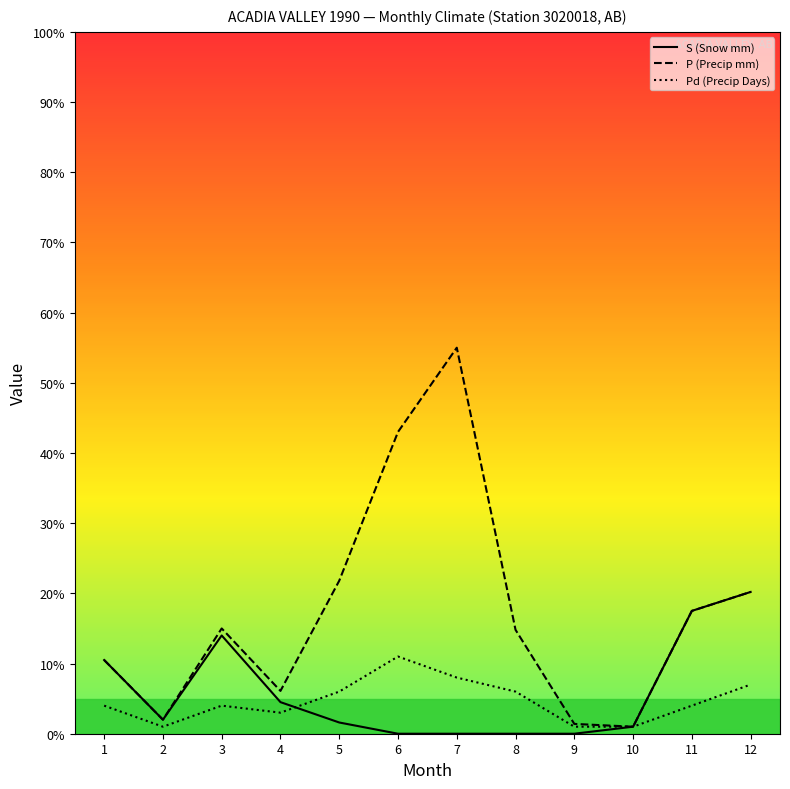

Which series has the largest total across all categories?

P (Precip mm)